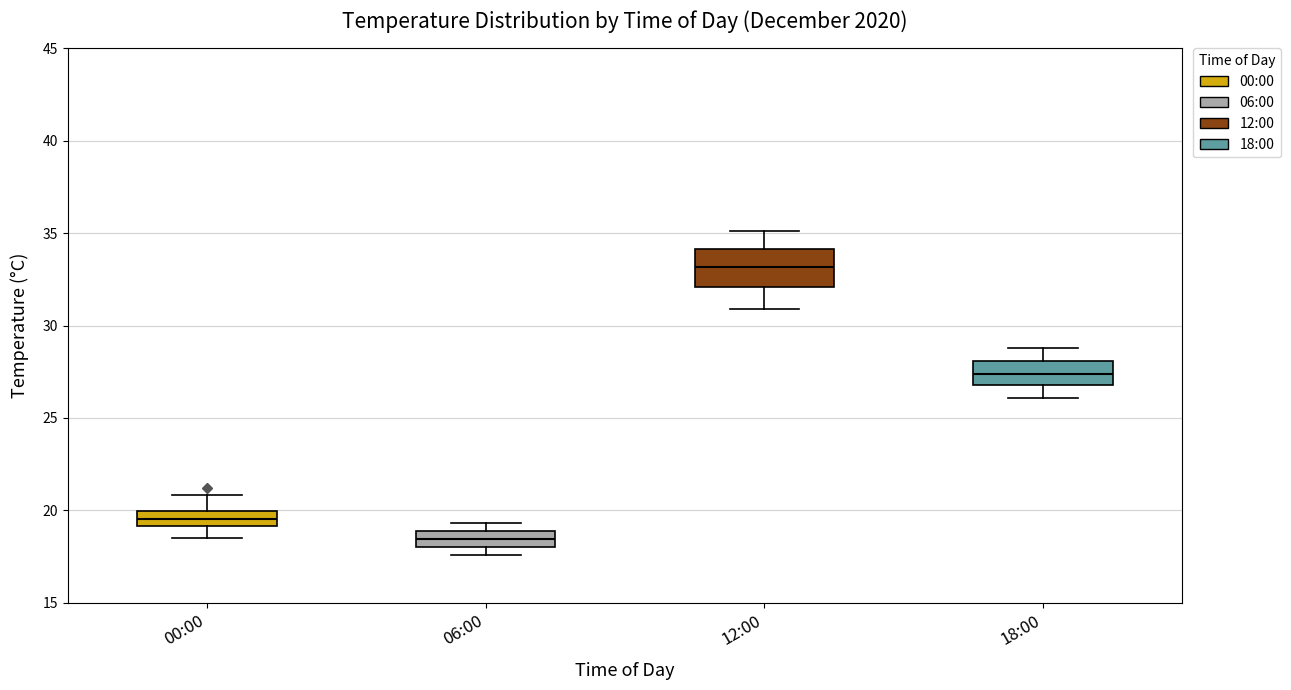

Where does the upper whisker of the box for 12:00 end on the y-axis? The values are not printed on the chart, so give them approximately, as read against the axis.

35.0